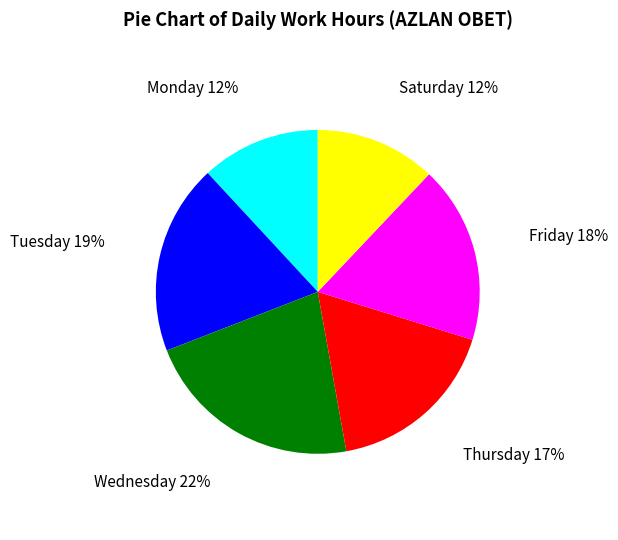

To the nearest percent, what is the difference between the largest and smallest slice percentages?

10%